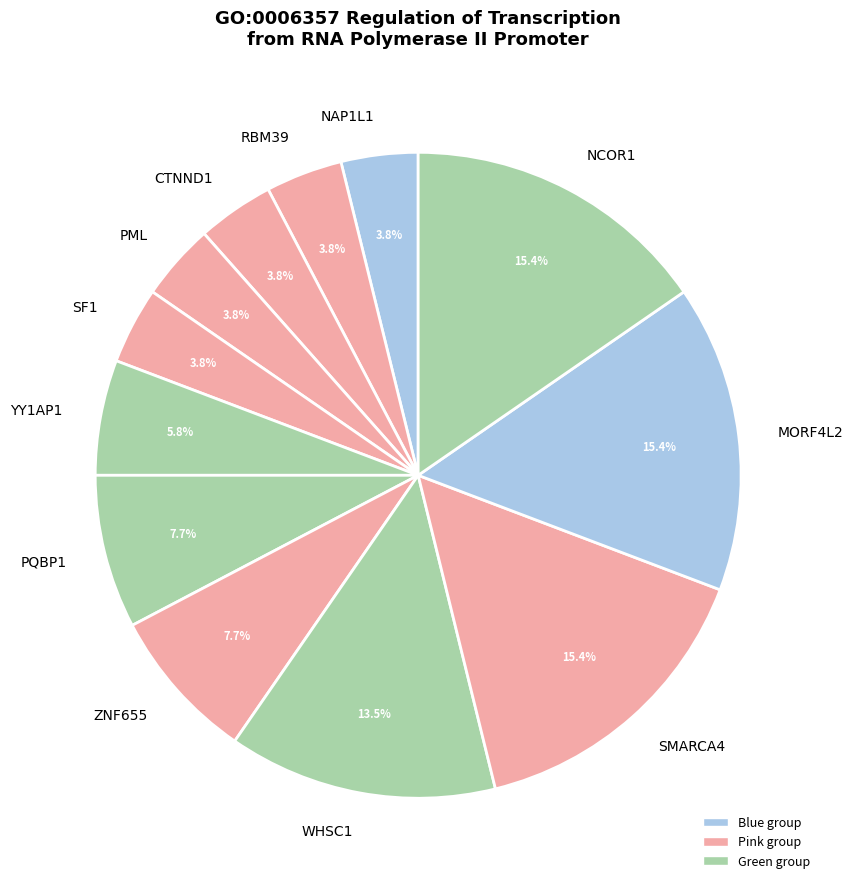

Which has a higher value, PQBP1 or NAP1L1?

PQBP1